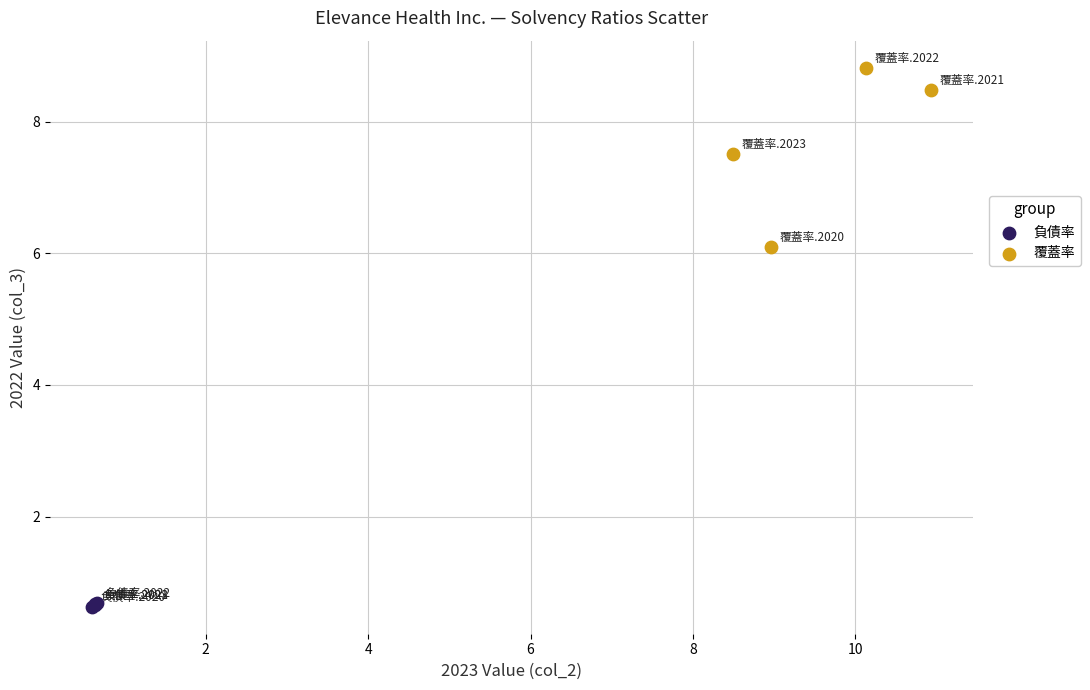

Which series has the widest spread of Y values?

覆蓋率